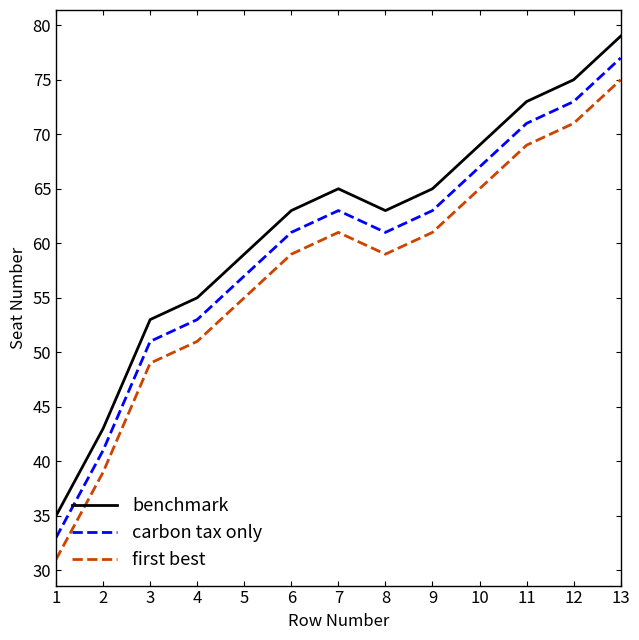

What value does the first best series have at 10?

65